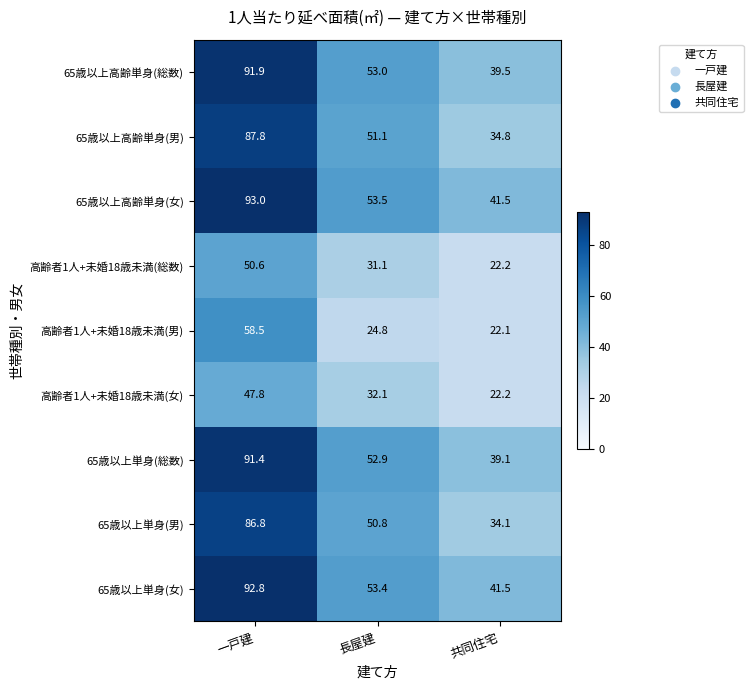

Between 長屋建 and 共同住宅, which series saw the biggest shift?

65歳以上単身(男)